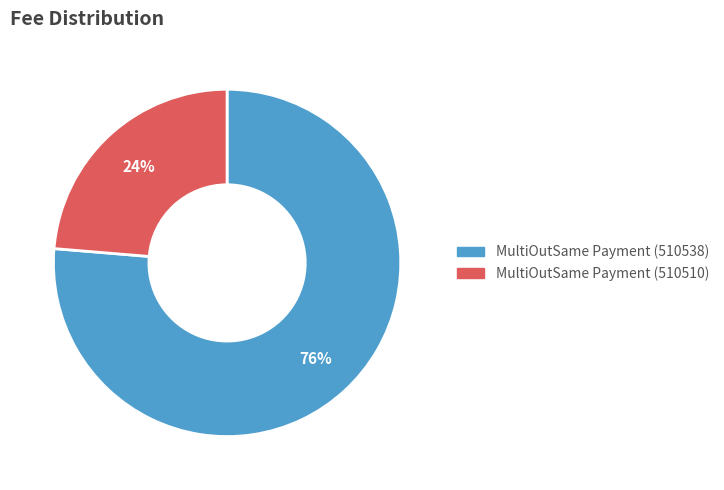

Rank the categories by value from highest to lowest.

MultiOutSame Payment (510538), MultiOutSame Payment (510510)